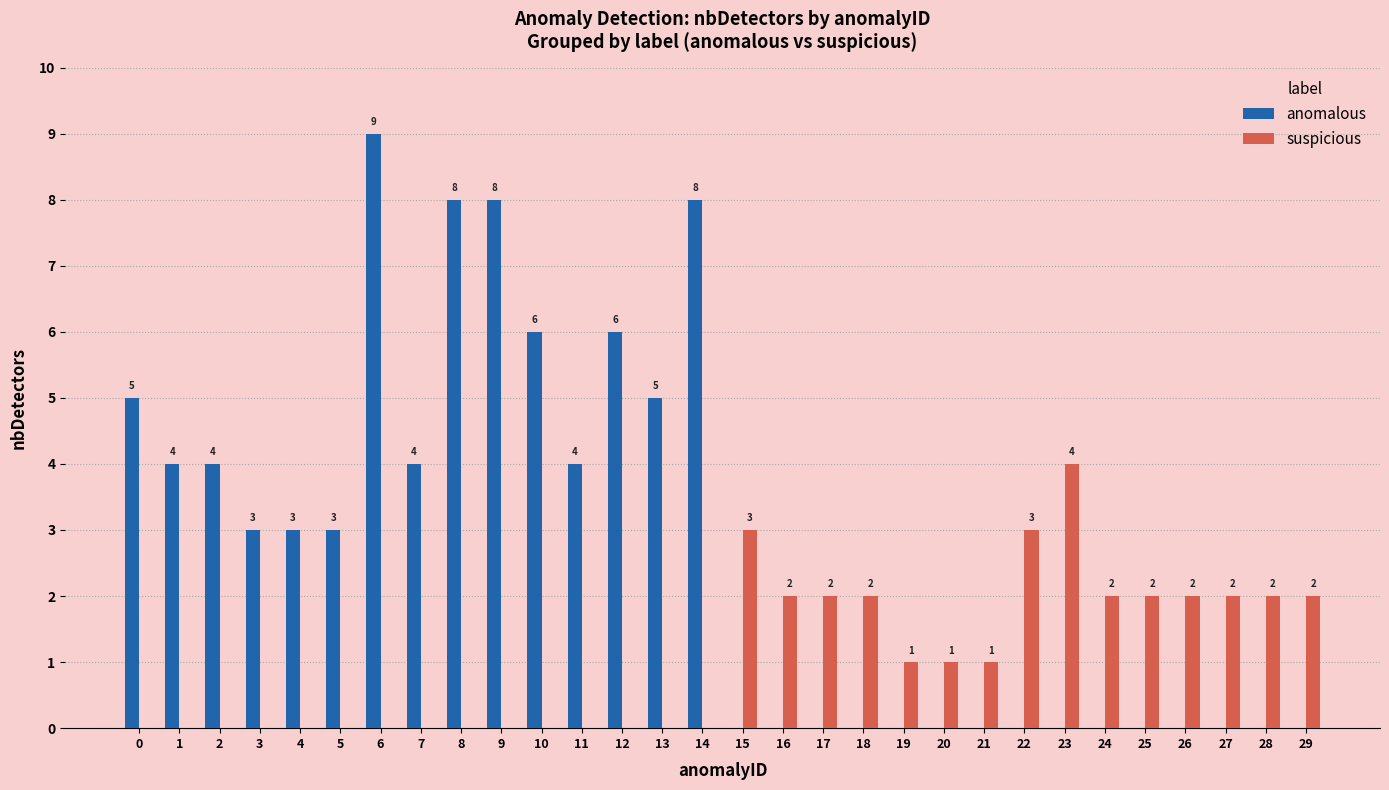

Reading left to right, extract all data points from this chart.

anomalous: 5	4	4	3	3	3	9	4	8	8	6	4	6	5	8	0	0	0	0	0	0	0	0	0	0	0	0	0	0	0
suspicious: 0	0	0	0	0	0	0	0	0	0	0	0	0	0	0	3	2	2	2	1	1	1	3	4	2	2	2	2	2	2